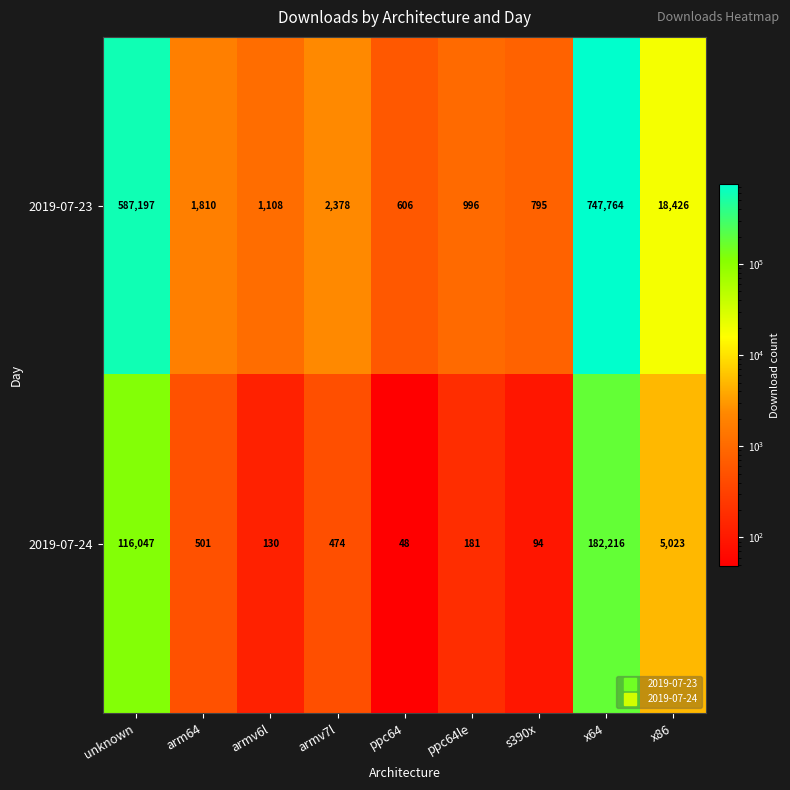

Reading left to right, list all the values displayed in this chart.

2019-07-23: unknown=587197	arm64=1810	armv6l=1108	armv7l=2378	ppc64=606	ppc64le=996	s390x=795	x64=747764	x86=18426
2019-07-24: unknown=116047	arm64=501	armv6l=130	armv7l=474	ppc64=48	ppc64le=181	s390x=94	x64=182216	x86=5023